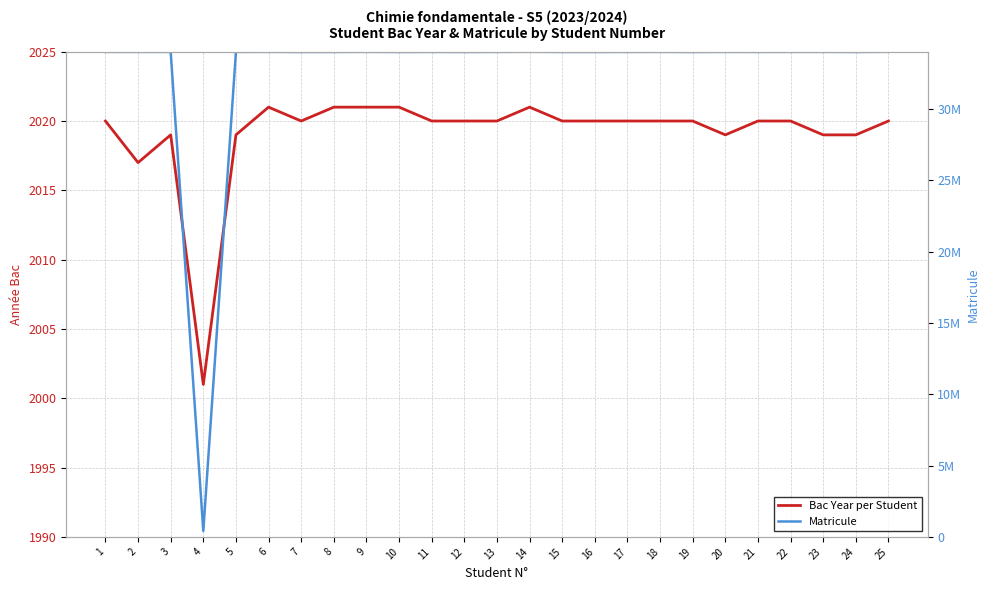

In Matricule, how many points are lower than both neighbors (excluding endpoints)?

8